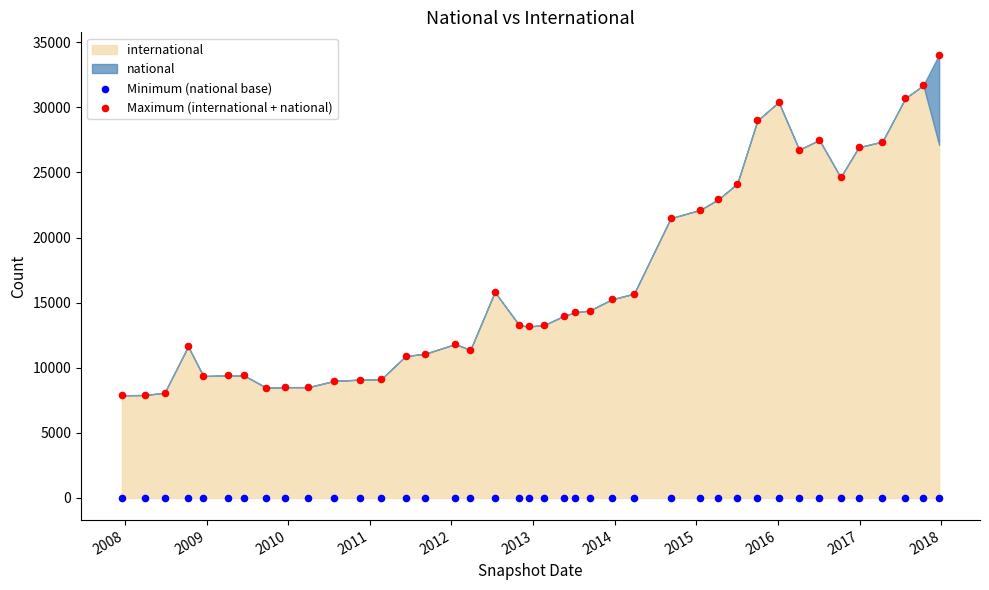

Which series contains the highest Y value?

Maximum (international + national)